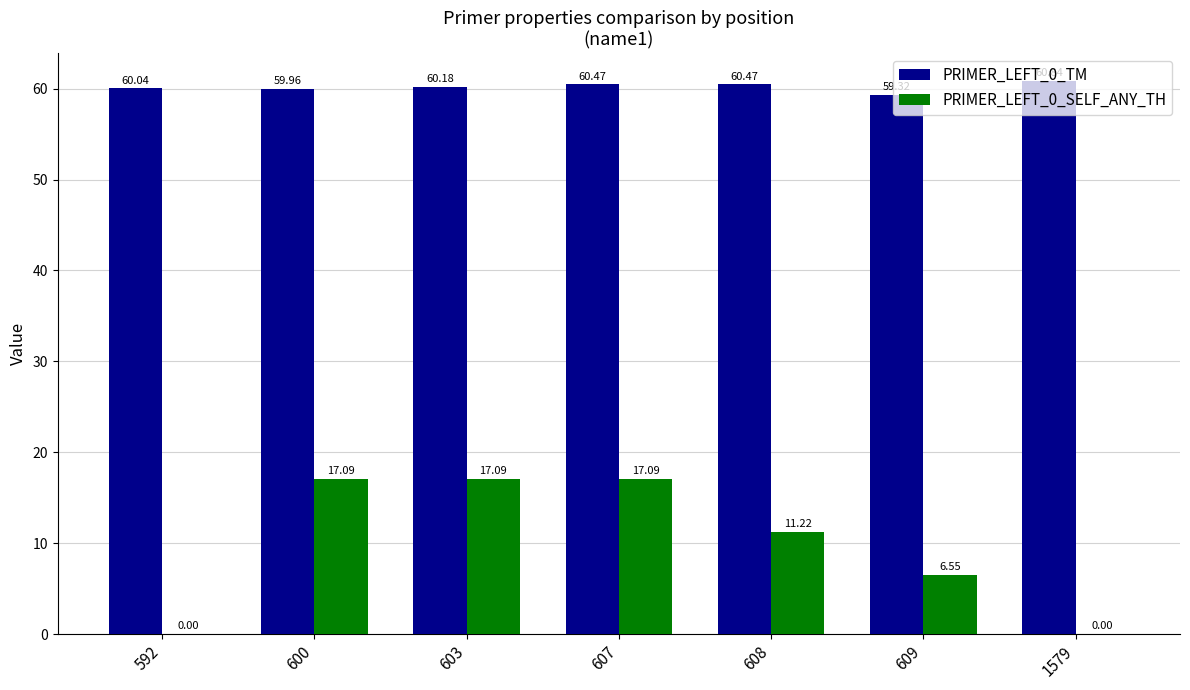

How many distinct data groups are displayed?

2